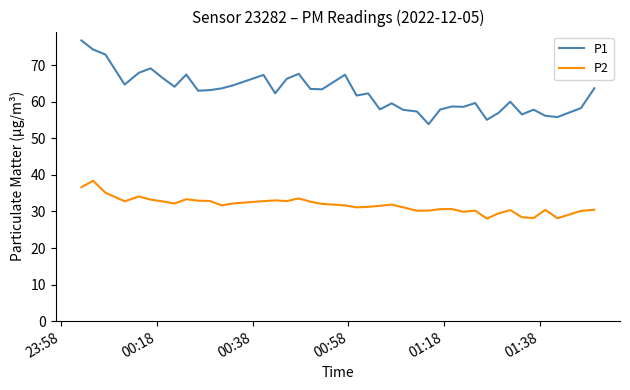

What is the minimum value shown in the chart?

28.1